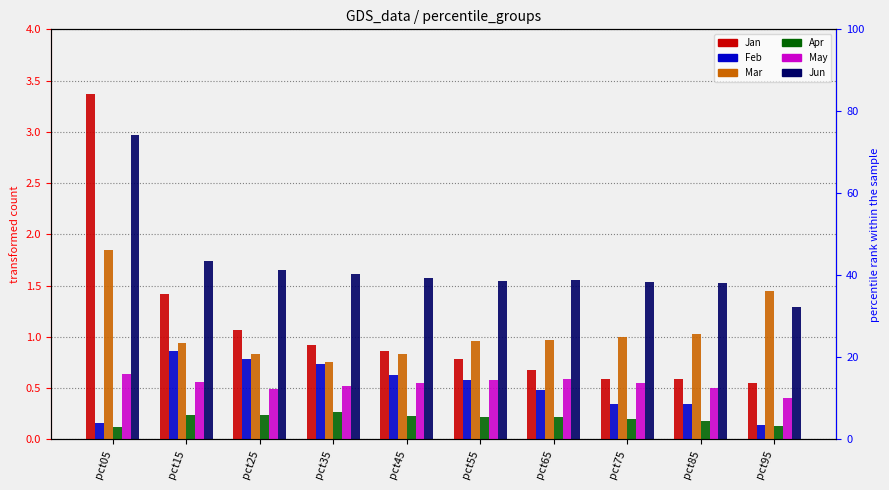

Which has a higher value, pct75 or pct25?

pct25